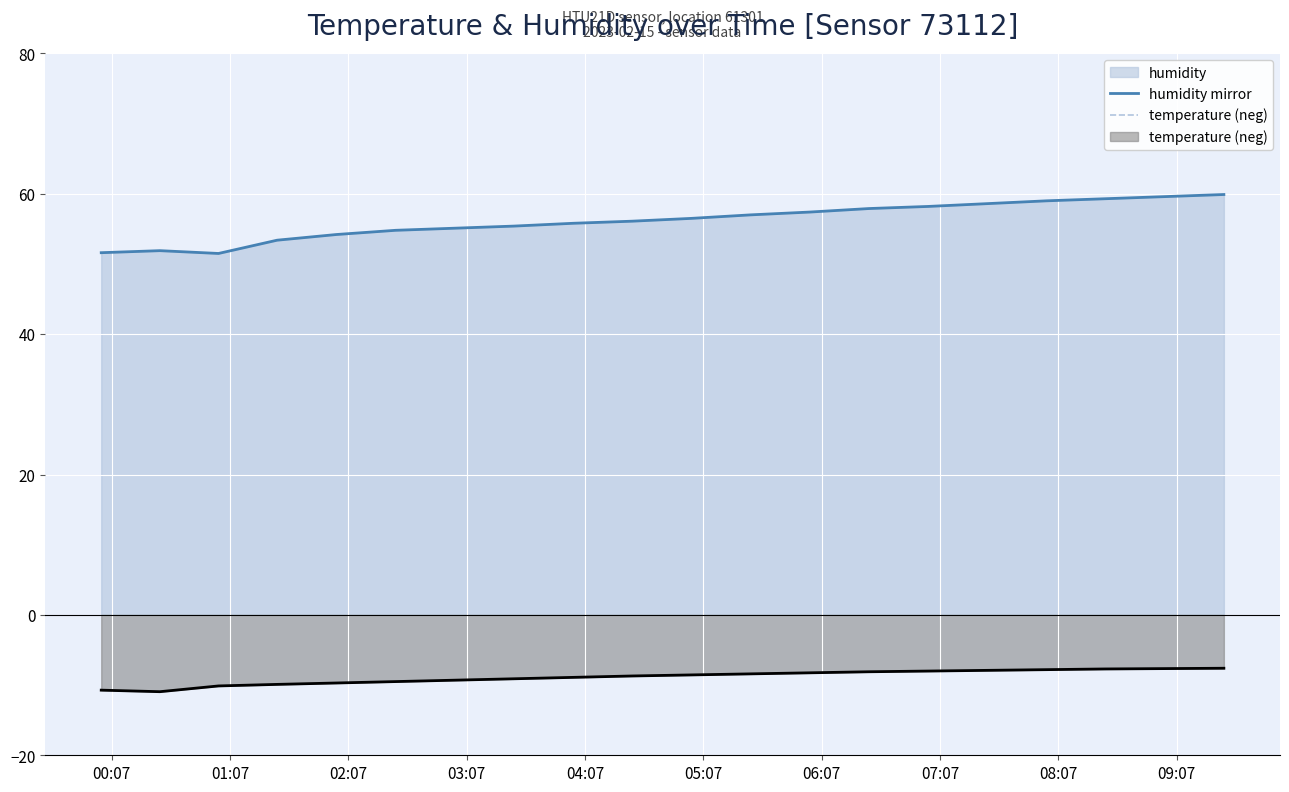

True or false: temperature (neg) has more than 1 interior local peaks.

False